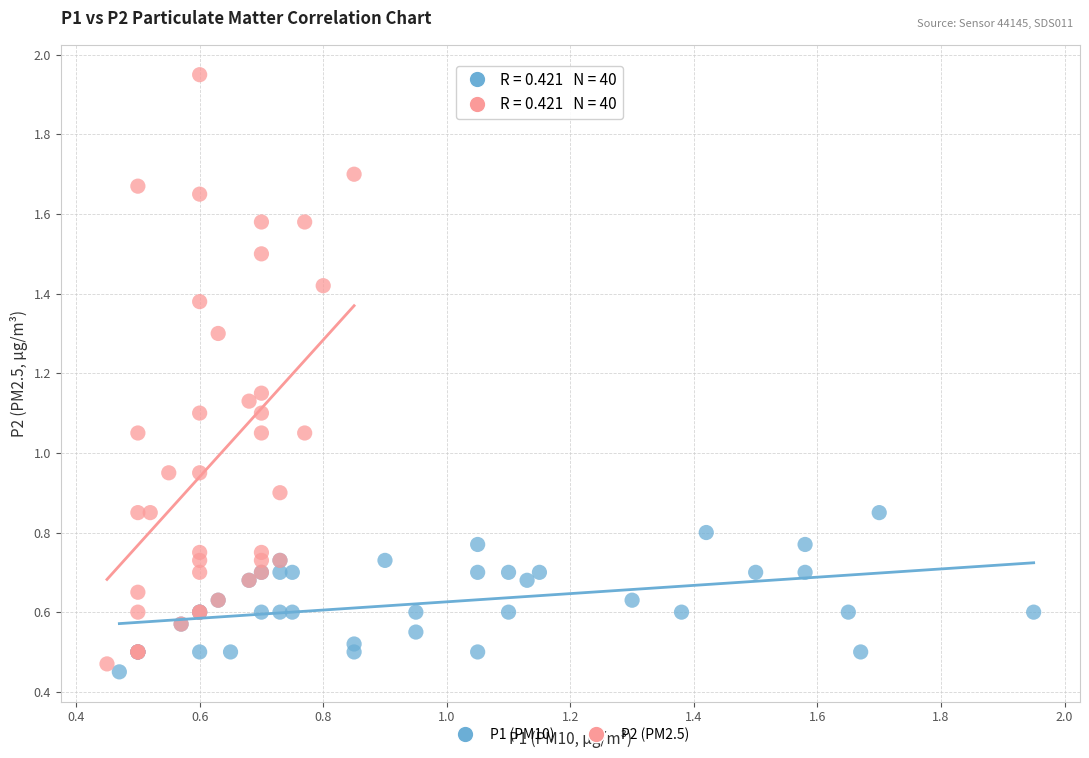

Which series reaches the maximum Y coordinate?

P2 (PM2.5)